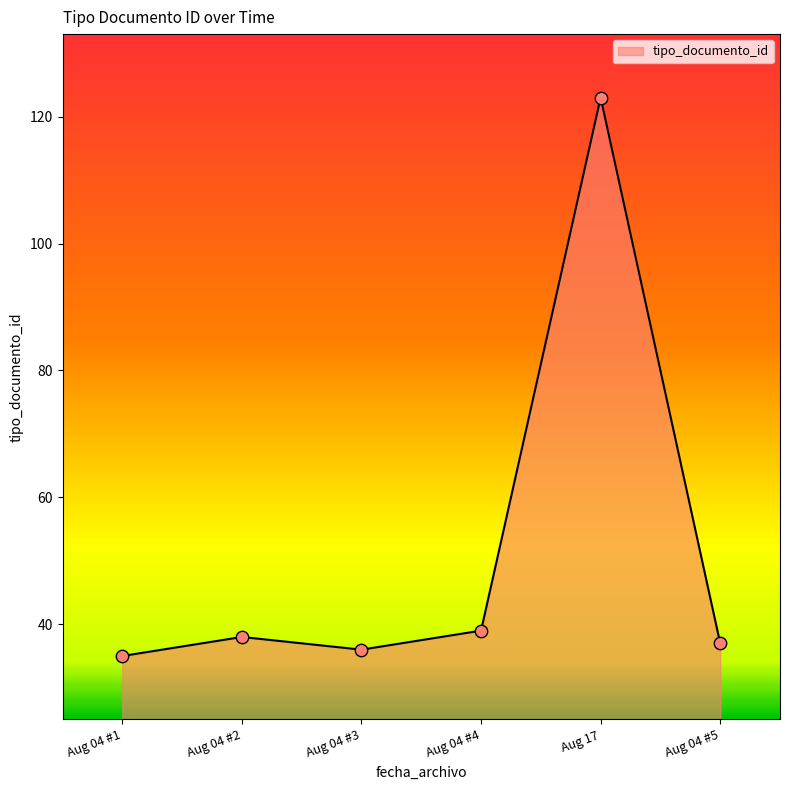

Approximately how many times larger is the value at Aug 17 compared to Aug 04 #3?

3.4